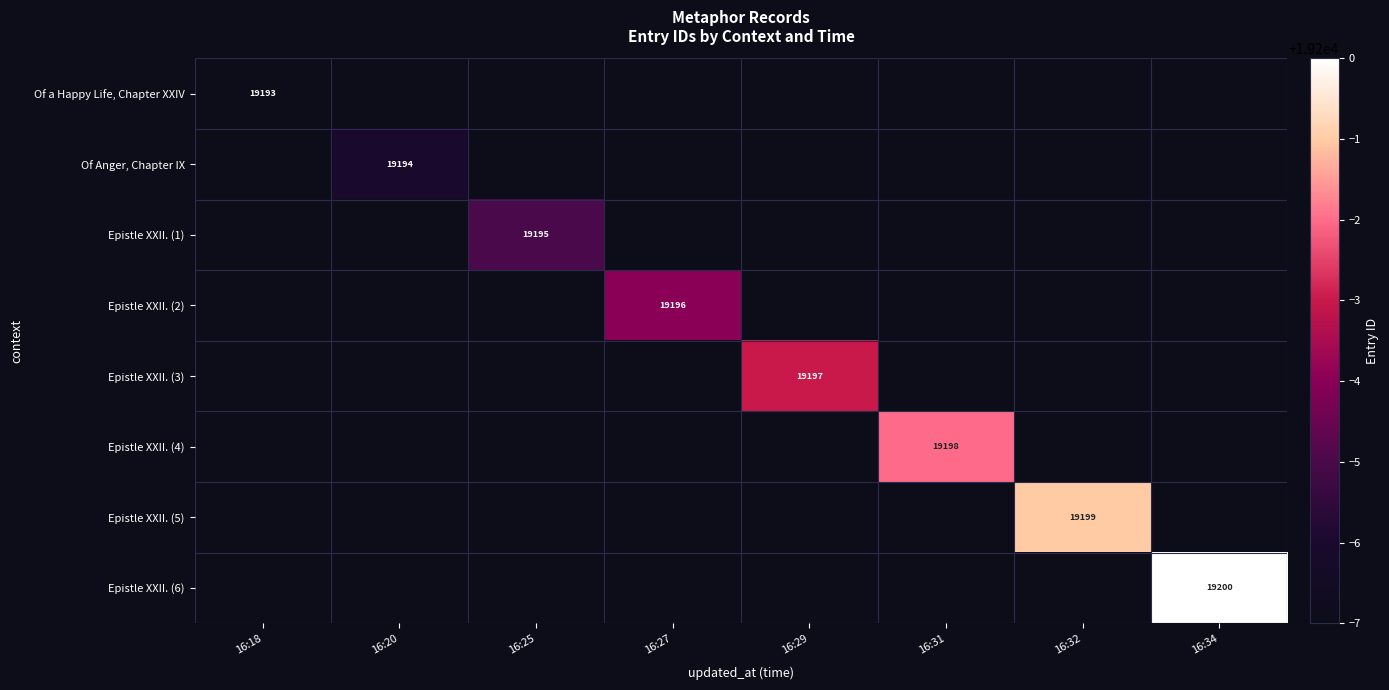

At which category is the sum across all series the highest?

16:34